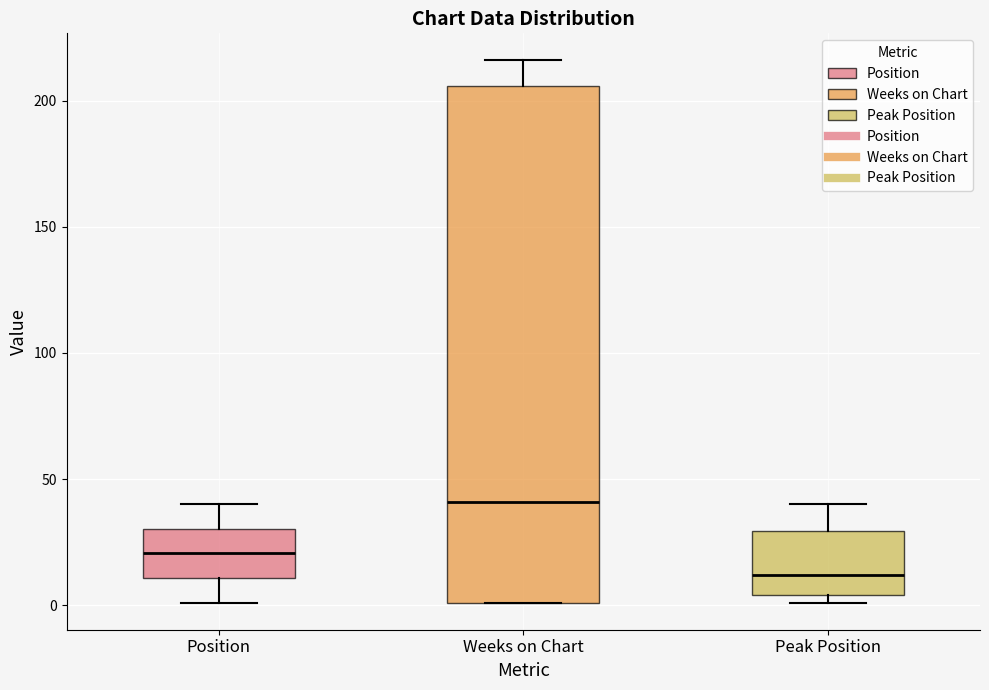

Reading left to right, transcribe this box plot: for each box, give where its median line is, the range the box spans, and where its two whiskers end, as read against the y-axis. The values are not printed on the chart, so give them approximately, as read against the axis.

Position: median 20, box 10 to 30, whiskers 0 to 40
Weeks on Chart: median 40, box 0 to 205, whiskers 0 to 215
Peak Position: median 10, box 5 to 30, whiskers 0 to 40